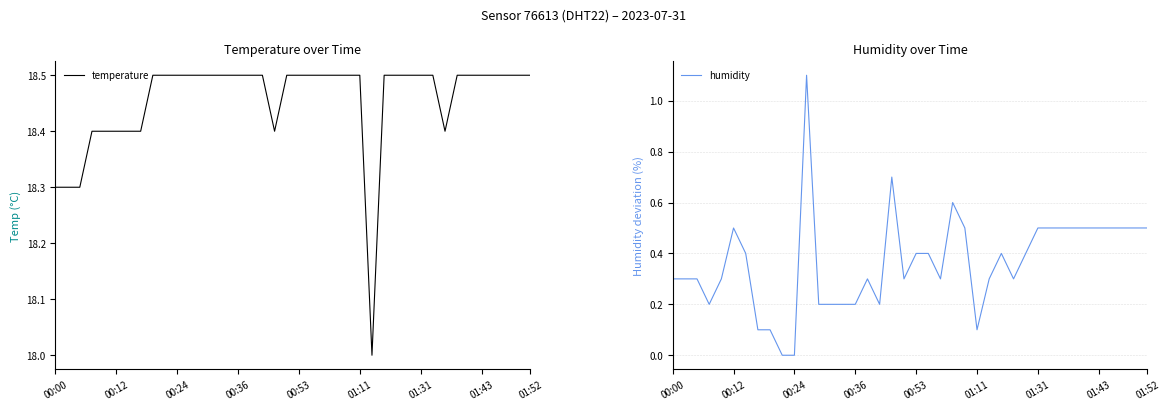

What is the difference between the highest and lowest values at 00:00?

18.0